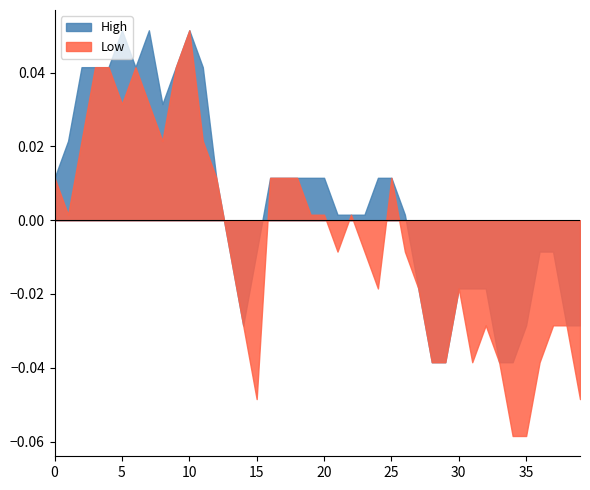

What are all the series names shown in the legend?

High, Low